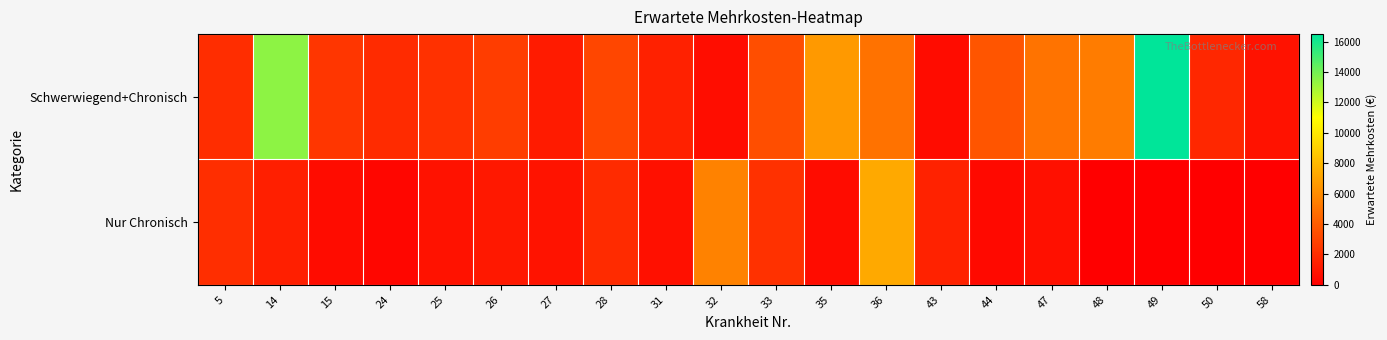

Which series changed the most between 25 and 48?

Schwerwiegend+Chronisch